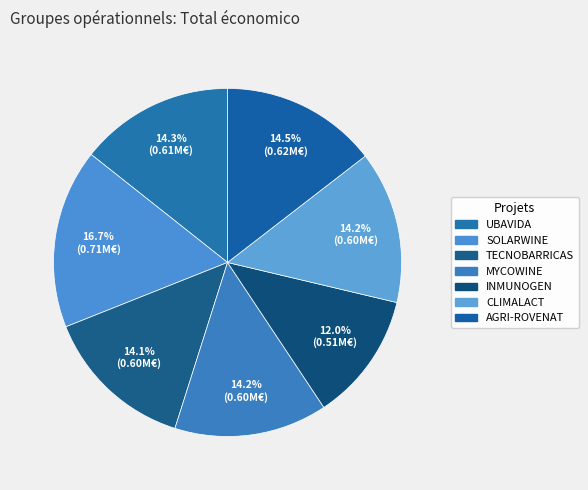

Count the number of slices in the pie.

7